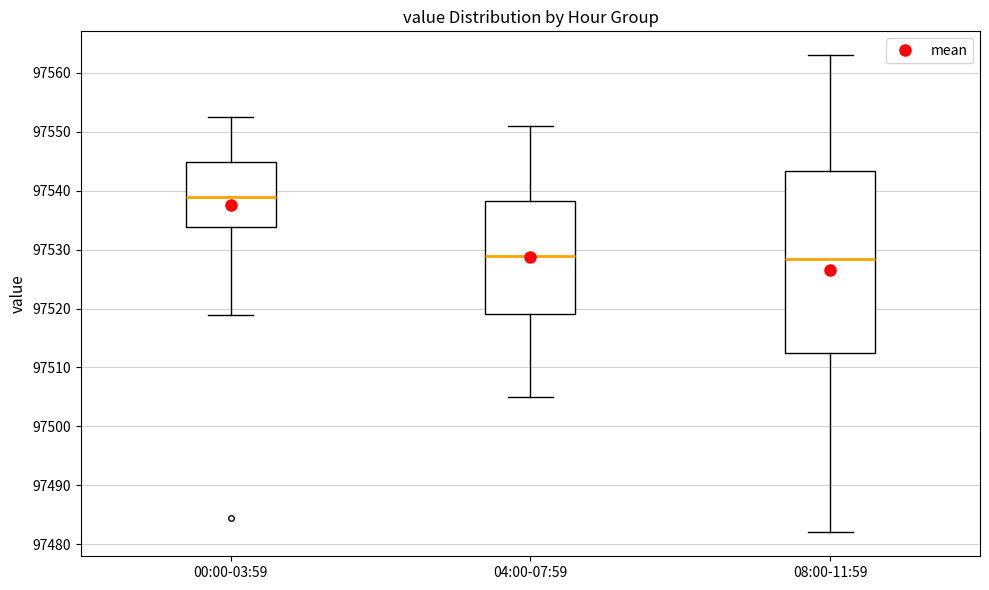

Where does the lower whisker of the box for 04:00-07:59 end on the y-axis? The values are not printed on the chart, so give them approximately, as read against the axis.

97505